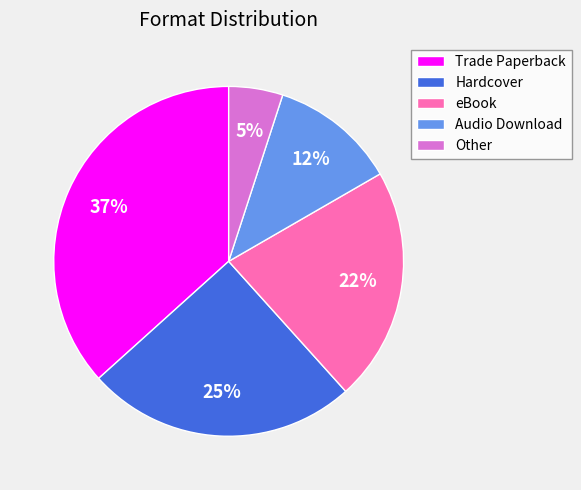

To the nearest percent, what is the average slice percentage?

20%